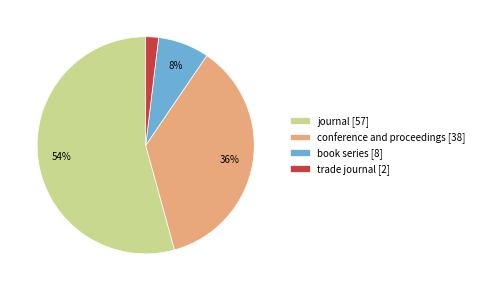

To the nearest percent, what percentage of the pie is book series?

8%